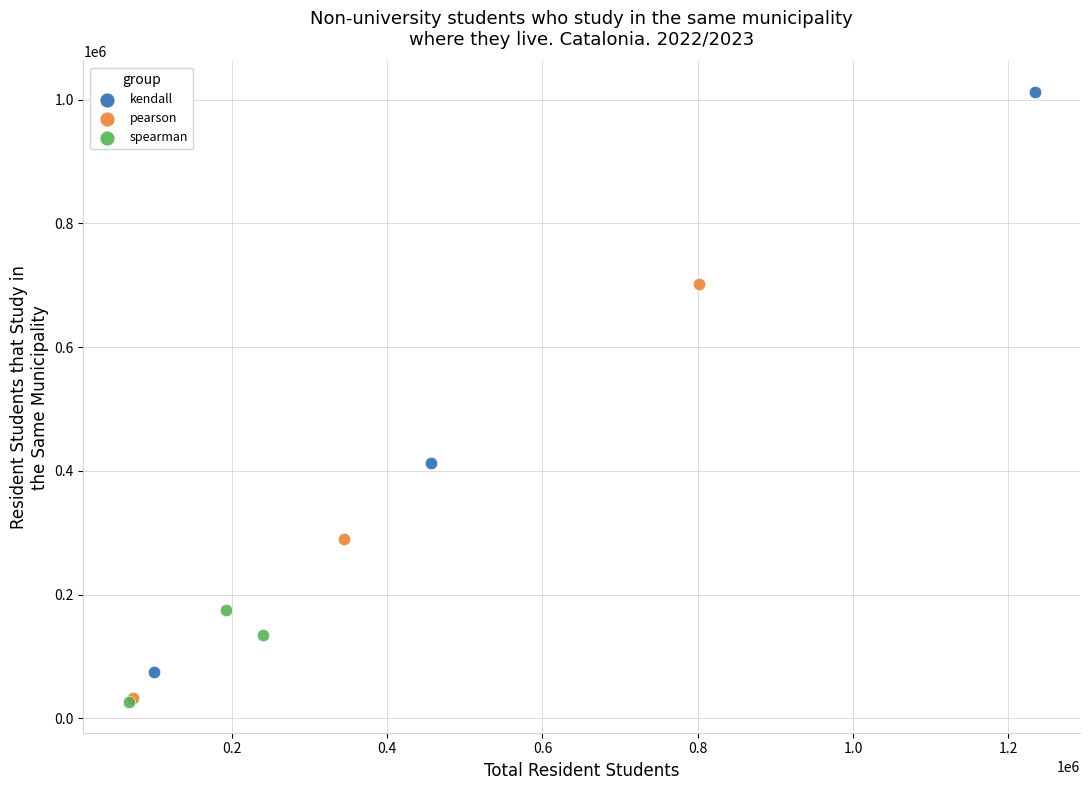

Which series contains the highest Y value?

kendall